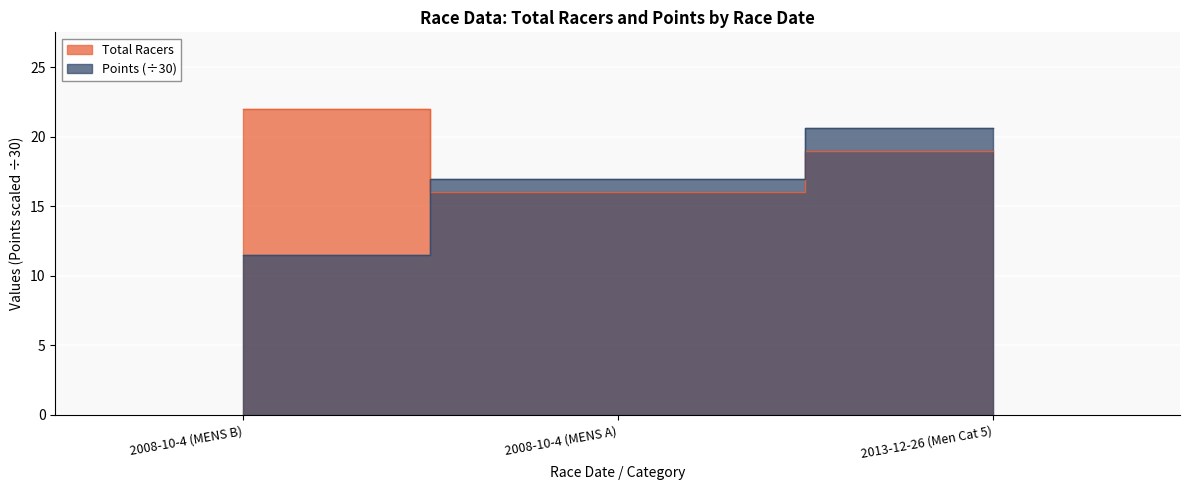

At which label is Total Racers closest to 19?

2013-12-26 (Men Cat 5)